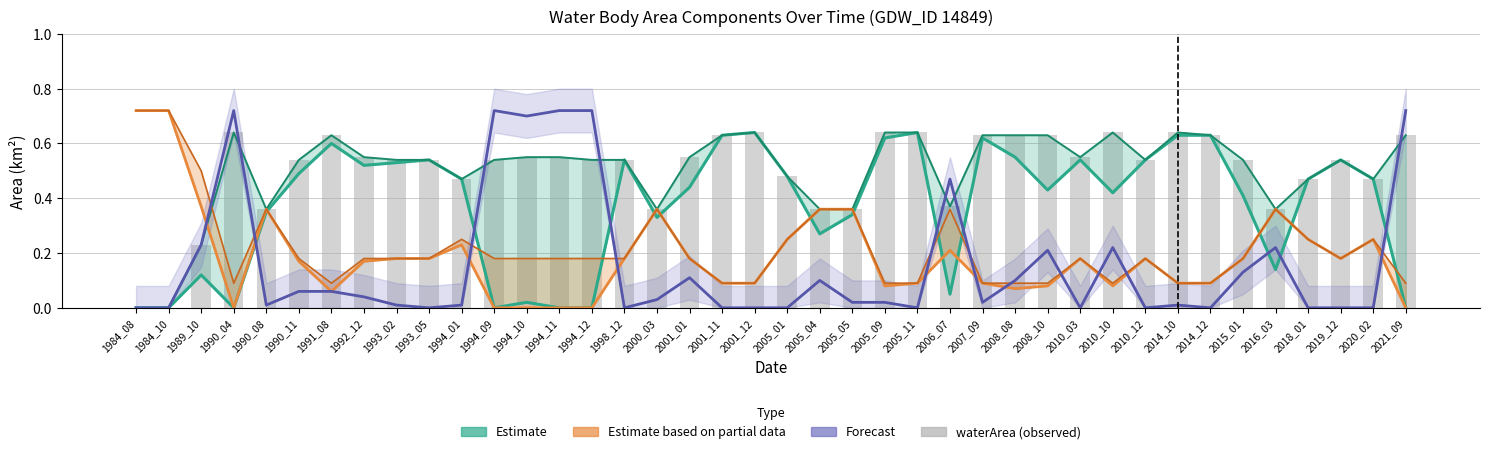

Which category has the highest value in the waterArea series?

1990_04